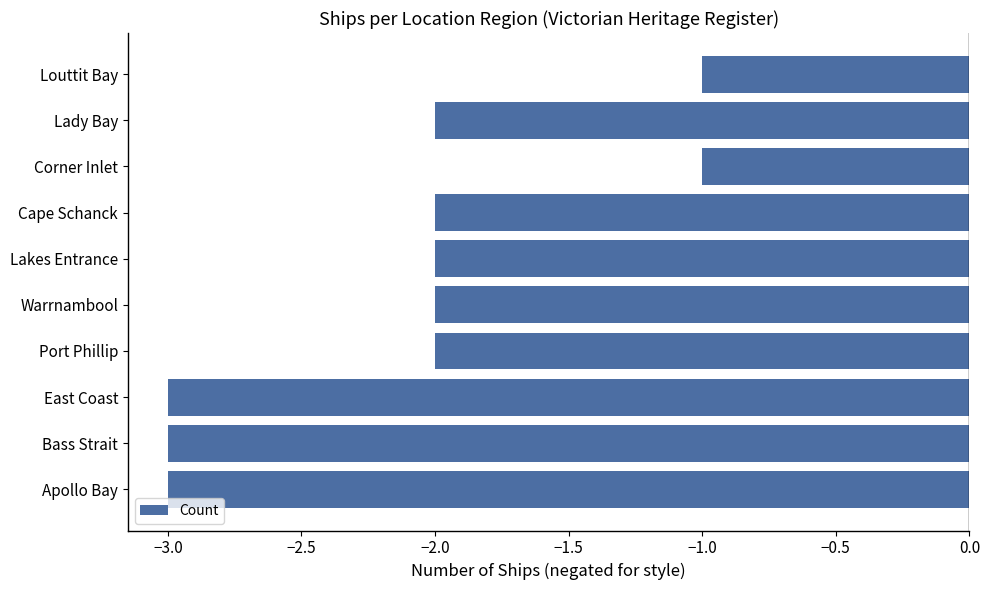

What is the sum of all values?

-21